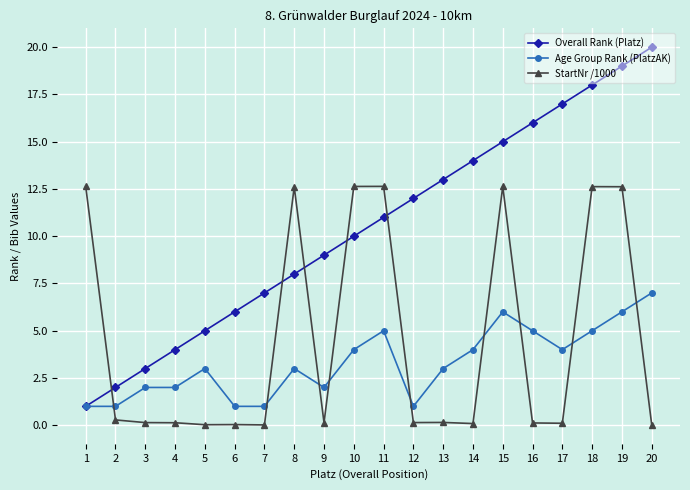

What is the spread (max minus min) of values at 8?

9.6